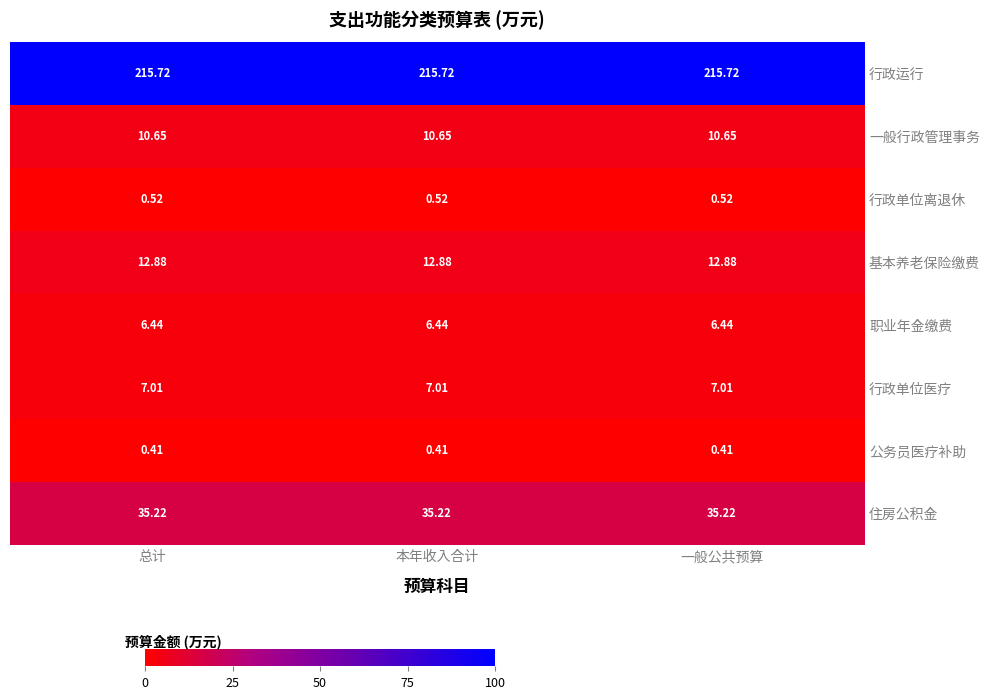

Which series has the largest total across all categories?

行政运行